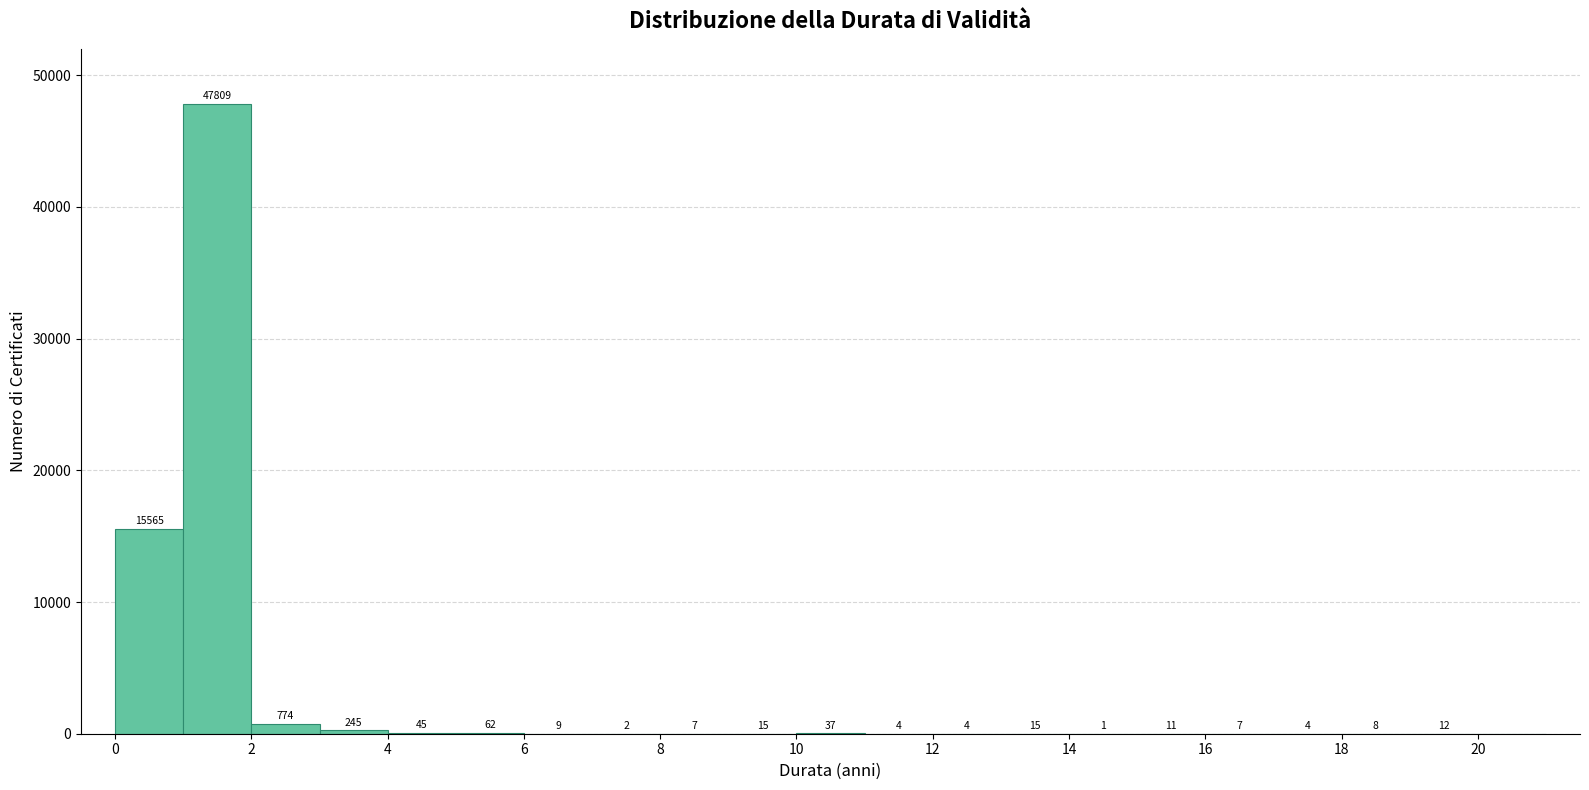

Which range on the x-axis has the tallest bar?

1 to 2